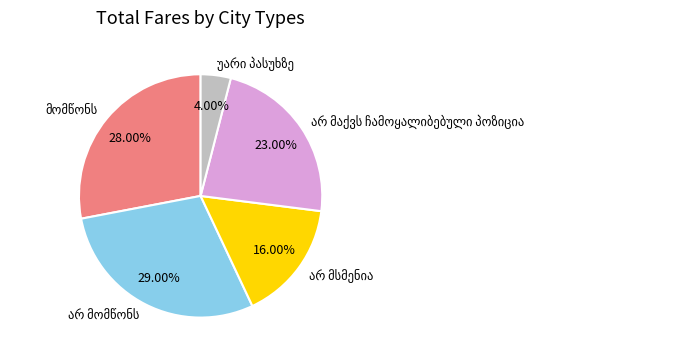

Is there a majority slice in this chart?

No